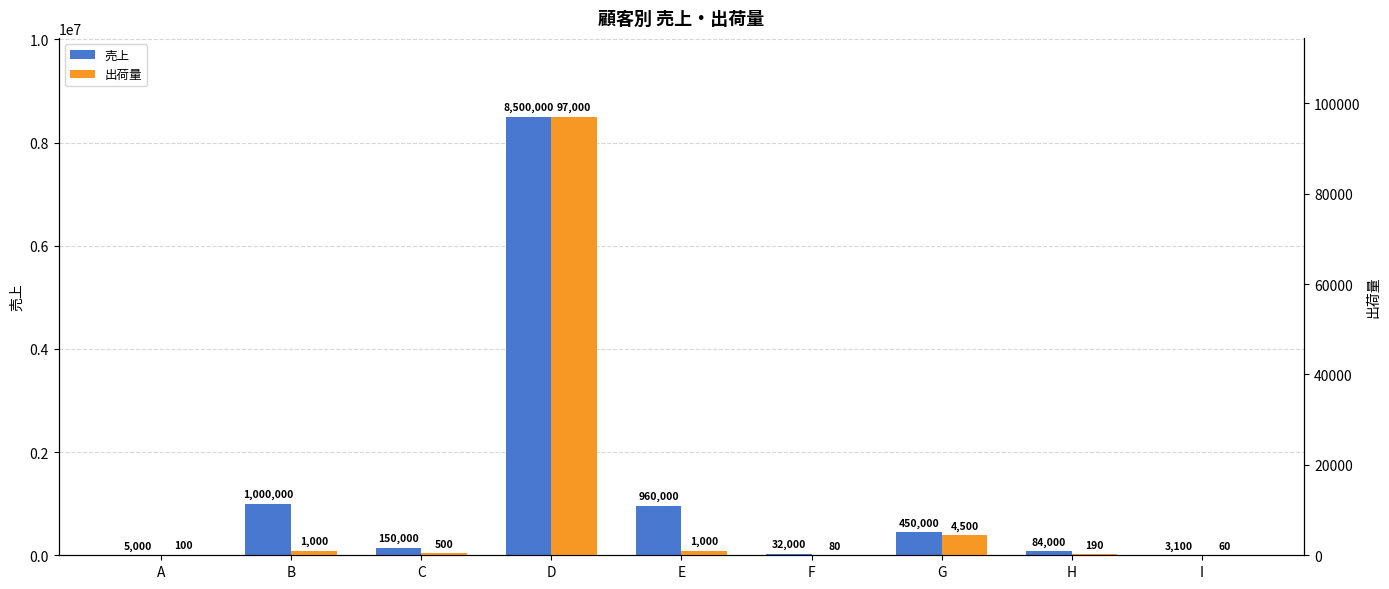

True or false: 売上 has a value of 736 at I.

False